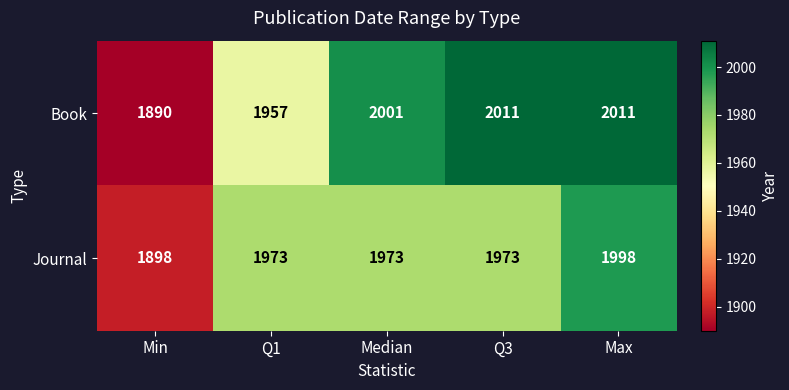

What is the difference between the Book values at Min and Median?

111